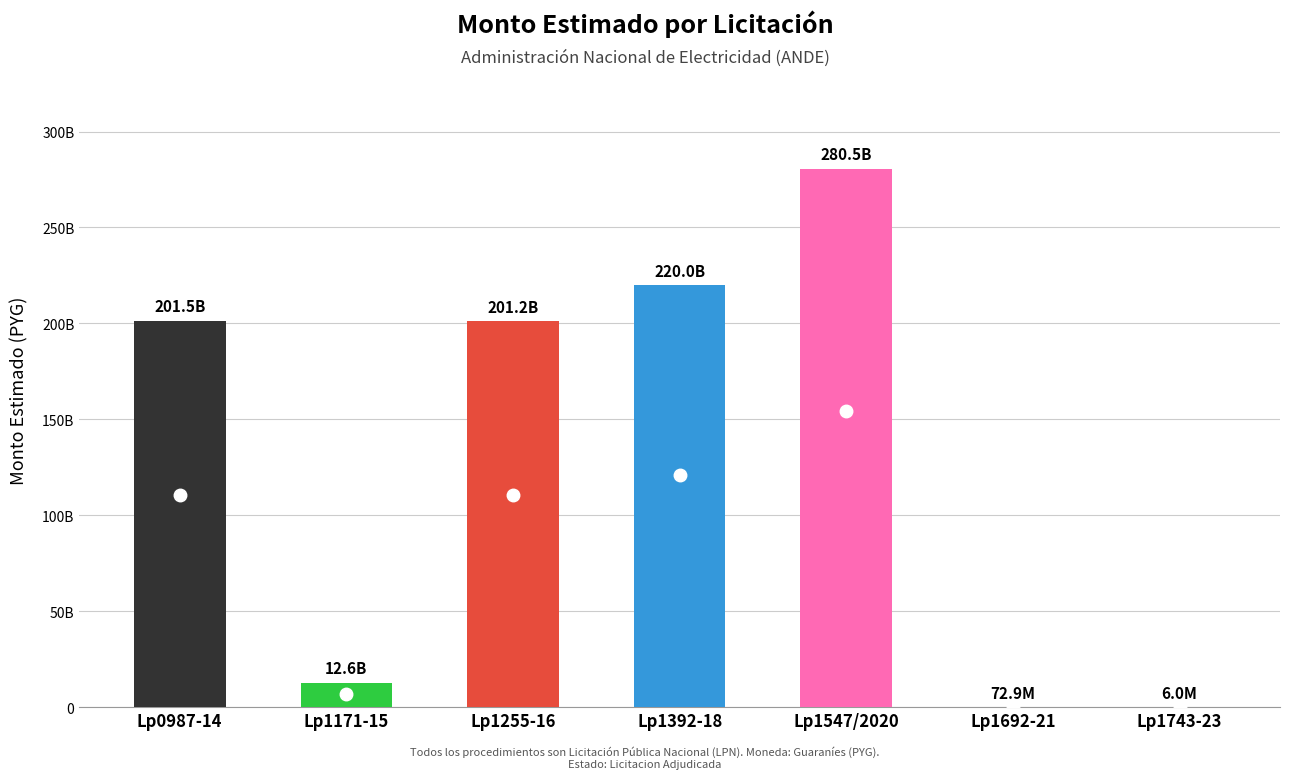

What is the average value?

130847776863